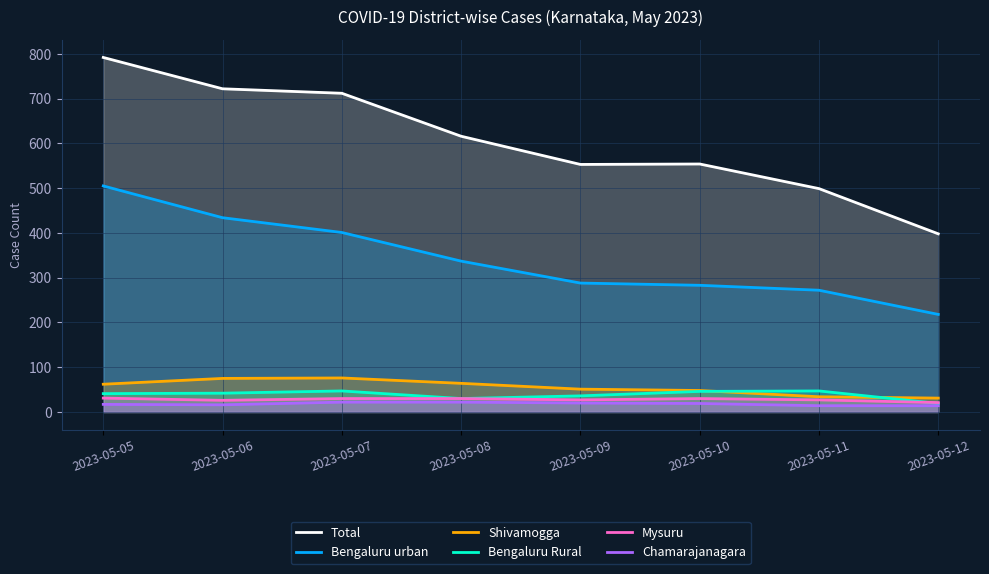

Reading right to left, transcribe all the data shown in this chart.

Total: 2023-05-12=398	2023-05-11=499	2023-05-10=554	2023-05-09=553	2023-05-08=616	2023-05-07=712	2023-05-06=722	2023-05-05=792
Bengaluru urban: 2023-05-12=218	2023-05-11=272	2023-05-10=283	2023-05-09=288	2023-05-08=337	2023-05-07=401	2023-05-06=434	2023-05-05=505
Shivamogga: 2023-05-12=31	2023-05-11=34	2023-05-10=48	2023-05-09=51	2023-05-08=64	2023-05-07=76	2023-05-06=75	2023-05-05=62
Bengaluru Rural: 2023-05-12=19	2023-05-11=47	2023-05-10=46	2023-05-09=36	2023-05-08=30	2023-05-07=47	2023-05-06=42	2023-05-05=41
Mysuru: 2023-05-12=21	2023-05-11=27	2023-05-10=30	2023-05-09=27	2023-05-08=30	2023-05-07=30	2023-05-06=26	2023-05-05=31
Chamarajanagara: 2023-05-12=14	2023-05-11=14	2023-05-10=19	2023-05-09=20	2023-05-08=22	2023-05-07=22	2023-05-06=16	2023-05-05=17